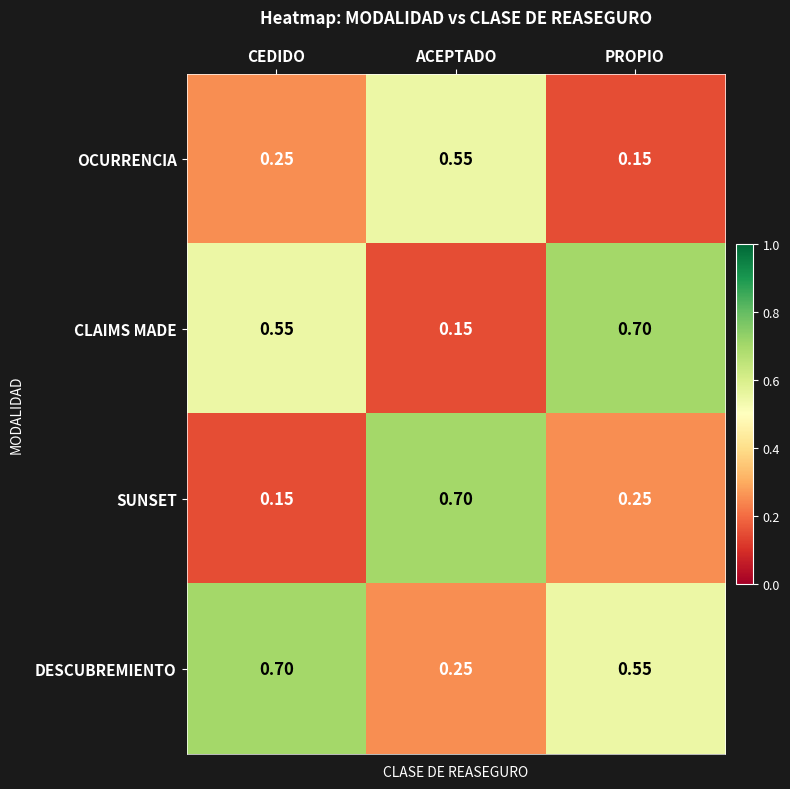

At PROPIO, list the series in order from smallest to largest.

OCURRENCIA, SUNSET, DESCUBREMIENTO, CLAIMS MADE